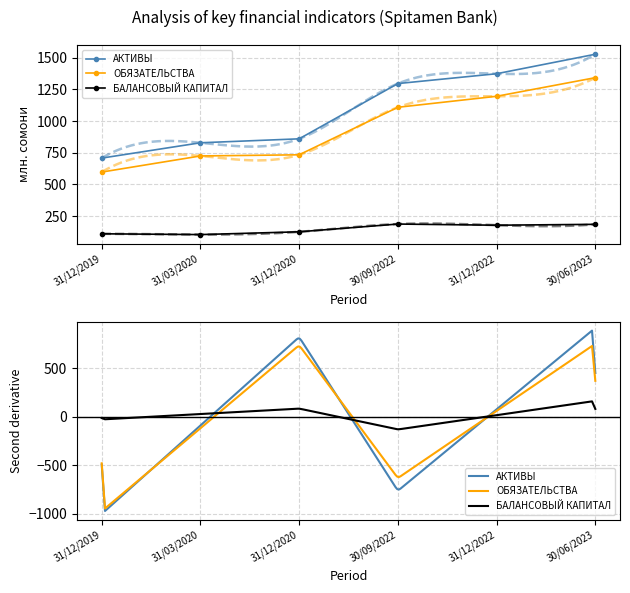

Reading right to left, transcribe all the data shown in this chart.

АКТИВЫ: 1528.3	1374.4	1296.7	860.3	829.1	708.1
ОБЯЗАТЕЛЬСТВА: 1343.2	1196.3	1109.4	734.2	725.1	597.7
БАЛАНСОВЫЙ КАПИТАЛ: 185.1	178.1	187.3	126.1	104.1	110.3